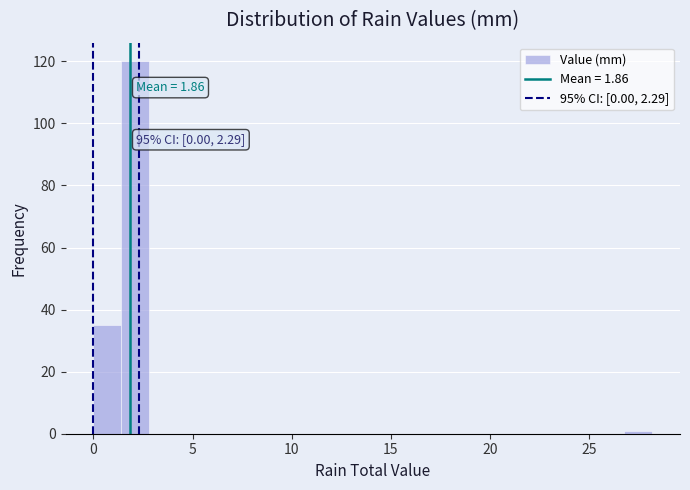

Read against the x-axis, roughly where is the centre of the tallest bar?

2.0